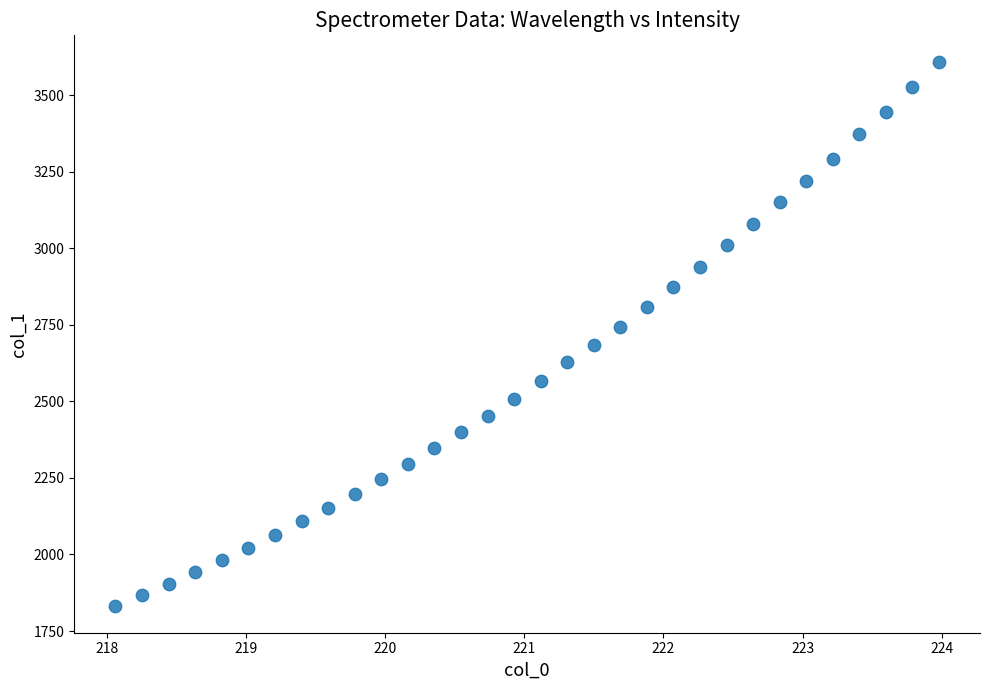

What is the range of Y values (max minus min)?

1773.5